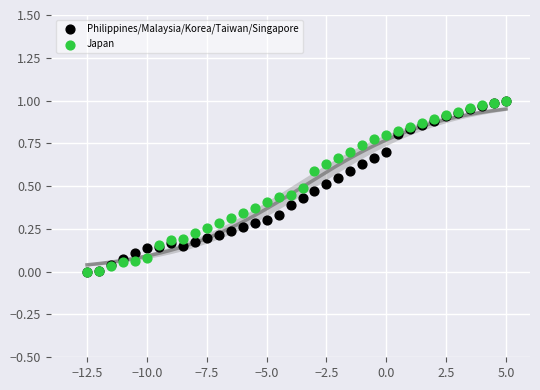

What are all the series names shown in the legend?

Philippines/Malaysia/Korea/Taiwan/Singapore, Japan